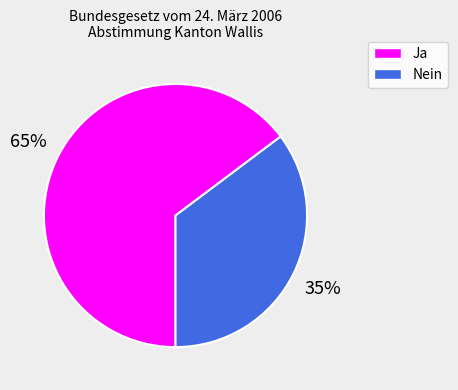

To the nearest percent, what is the average slice percentage?

50%